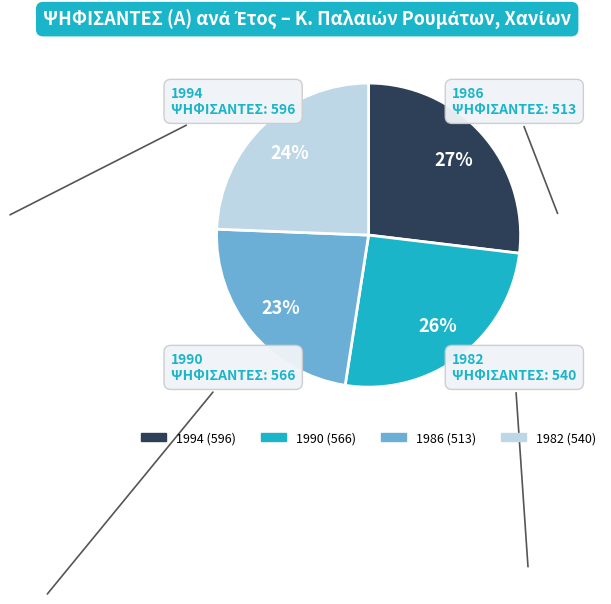

To the nearest percent, what percentage of the pie is 1986?

23%